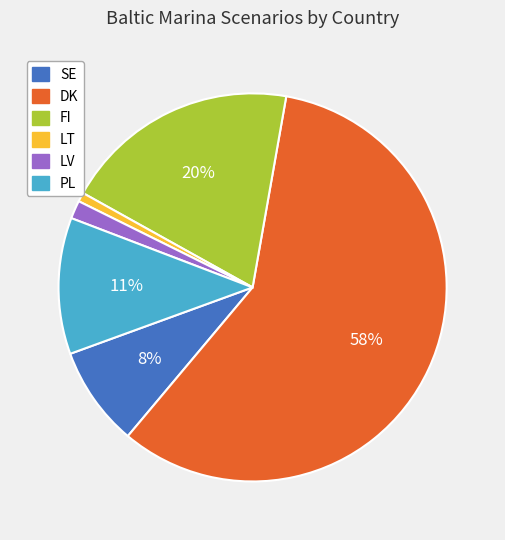

Between SE and LT, which is larger?

SE